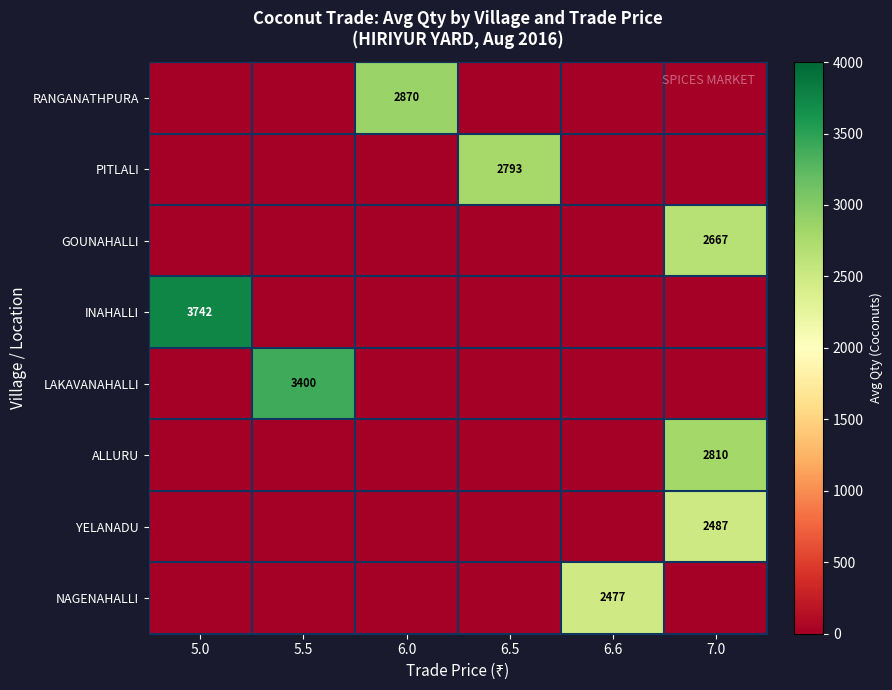

True or false: NAGENAHALLI has a value of 3427 at 6.6.

False